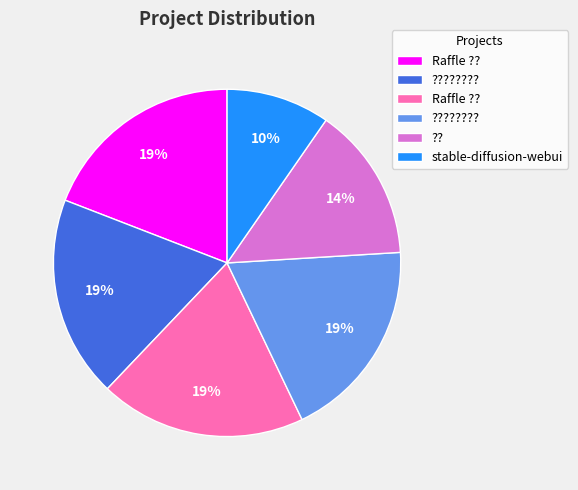

Count the number of slices in the pie.

6